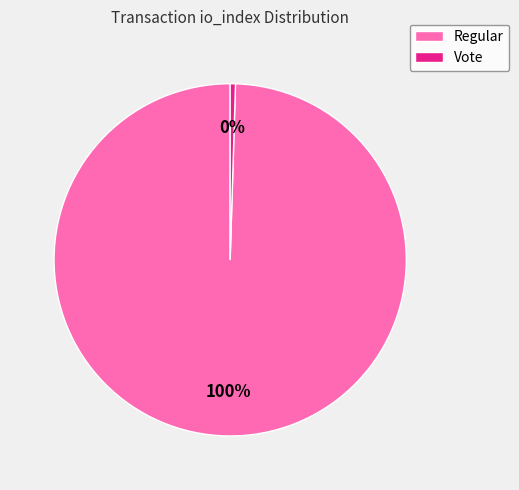

Is the sum of Vote and Regular greater than half?

Yes